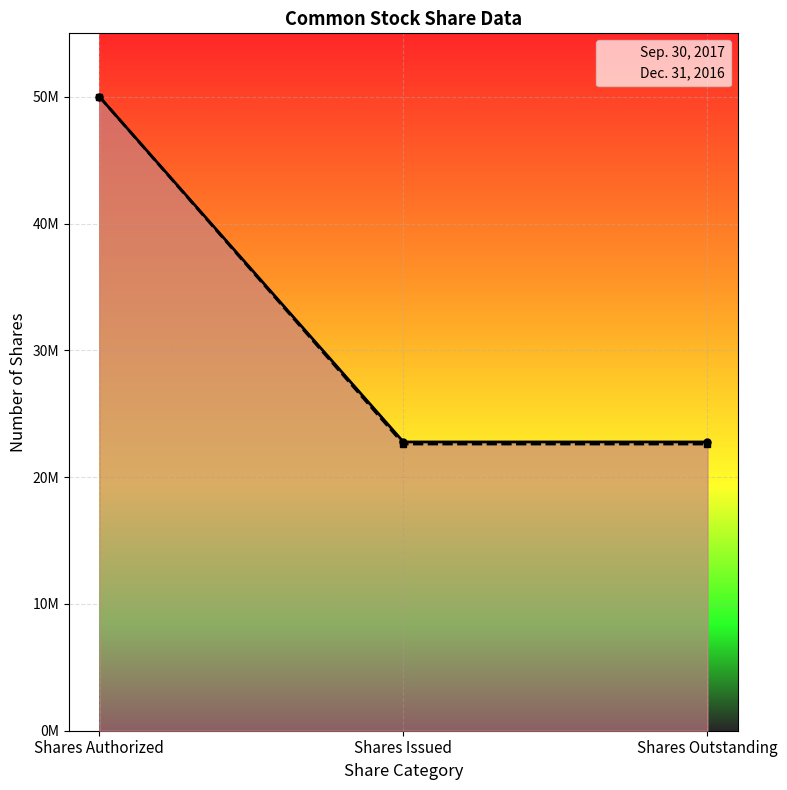

What is the difference between the highest and lowest values at Shares Outstanding?

160865